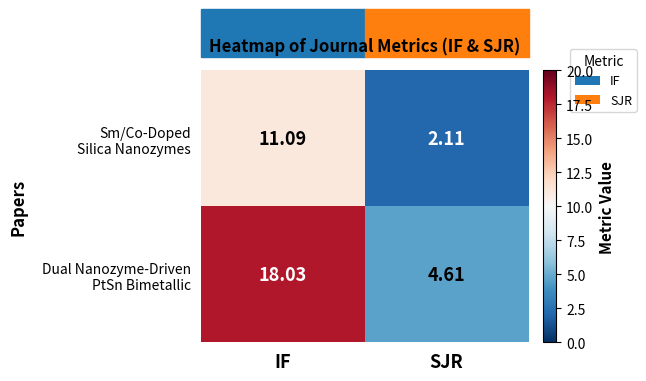

At which category is the sum across all series the highest?

IF